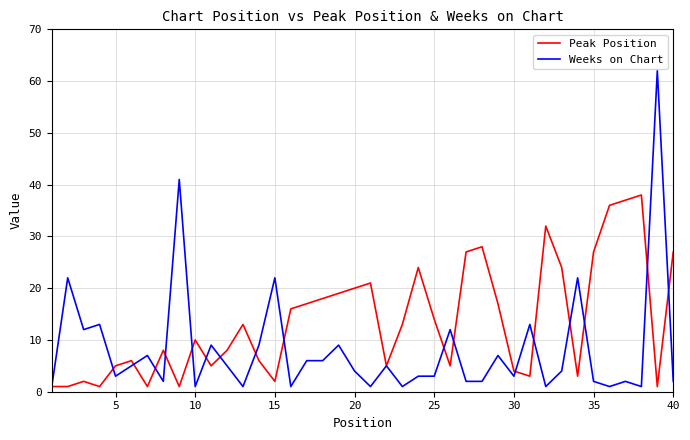

Which series has the largest range (max minus min)?

Weeks on Chart